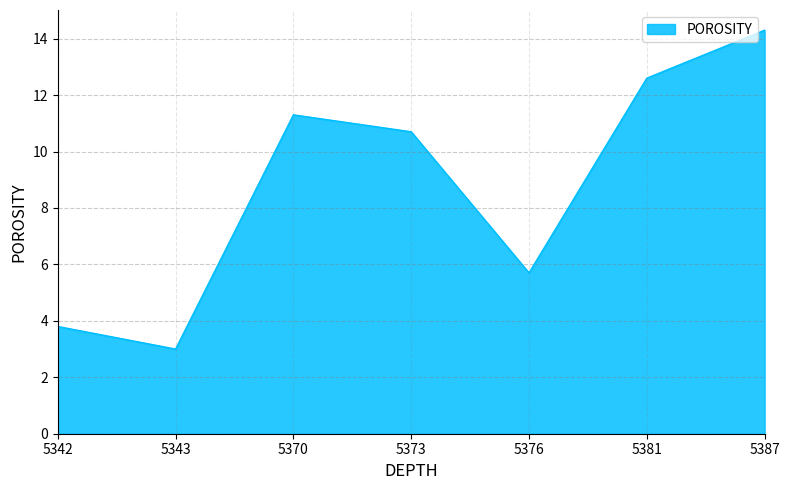

At which label is the value closest to 8?

5376